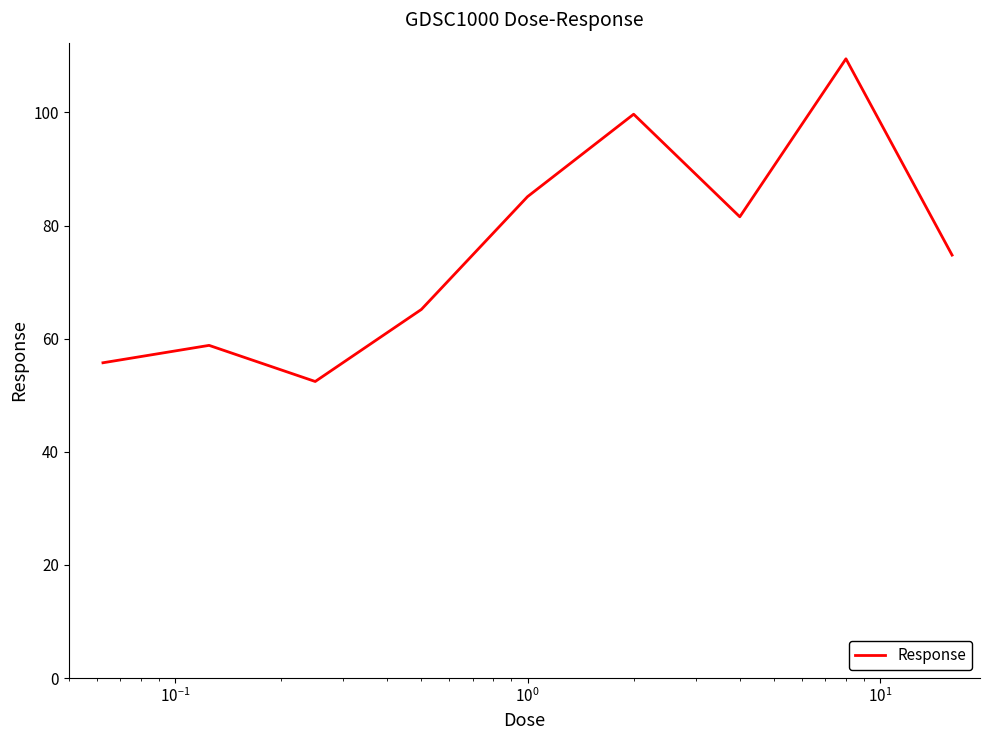

What is the difference between the maximum and minimum values?

57.1